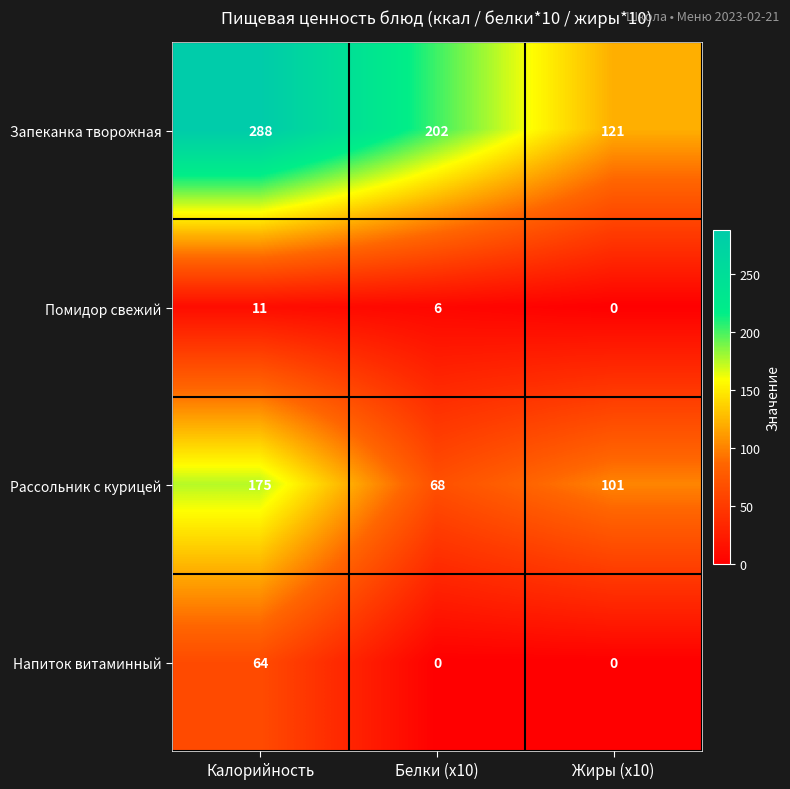

At how many categories does at least one series exceed 269?

1